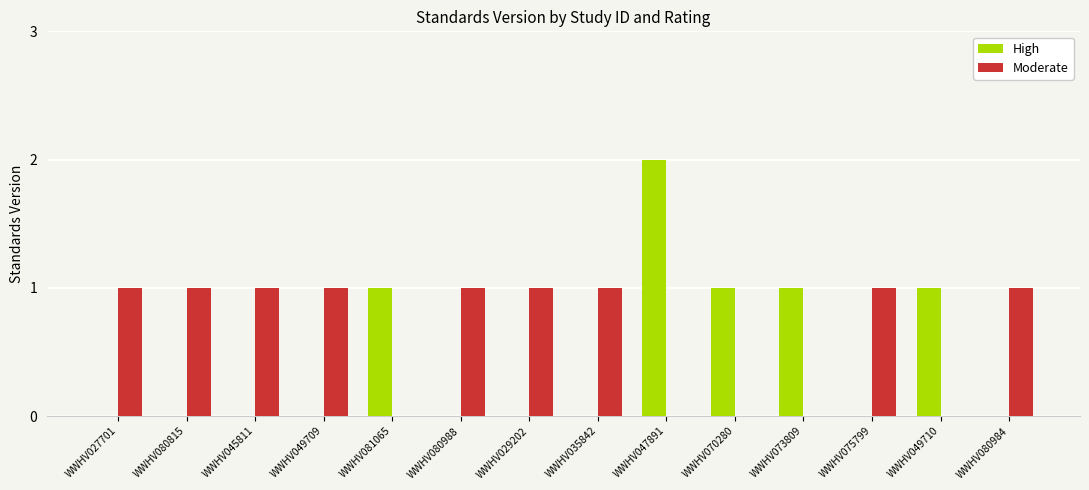

Reading left to right, transcribe all the data shown in this chart.

High: WWHV027701=0	WWHV080815=0	WWHV045811=0	WWHV049709=0	WWHV081065=1	WWHV080988=0	WWHV029202=0	WWHV035842=0	WWHV047891=2	WWHV070280=1	WWHV073809=1	WWHV075799=0	WWHV049710=1	WWHV080984=0
Moderate: WWHV027701=1	WWHV080815=1	WWHV045811=1	WWHV049709=1	WWHV081065=0	WWHV080988=1	WWHV029202=1	WWHV035842=1	WWHV047891=0	WWHV070280=0	WWHV073809=0	WWHV075799=1	WWHV049710=0	WWHV080984=1